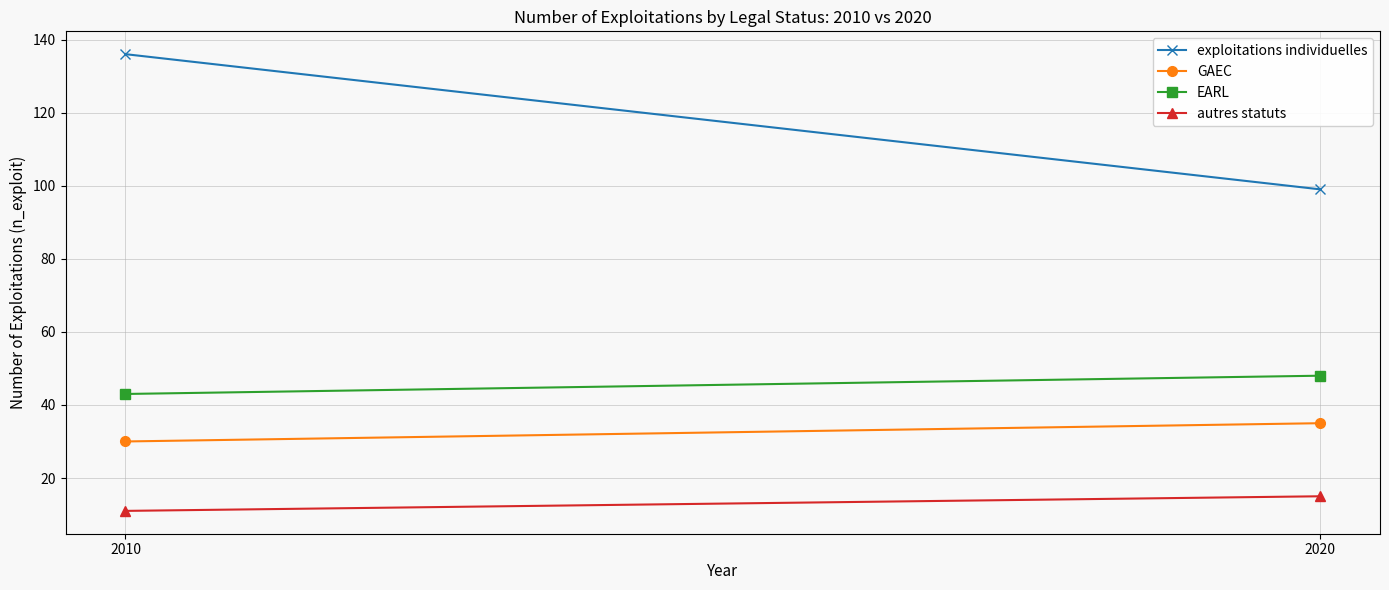

At which category is the sum across all series the highest?

2010